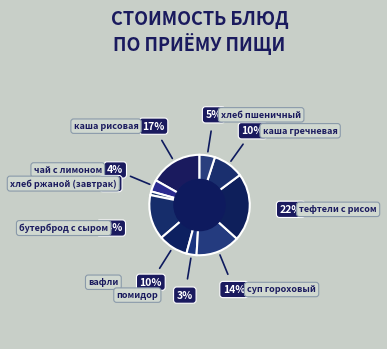

Which slice is the largest?

тефтели с рисом